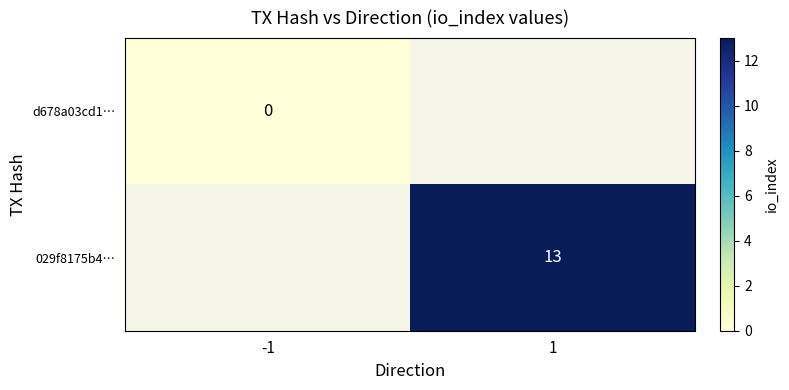

True or false: 029f8175b4… has a value of 13 at 1.

True